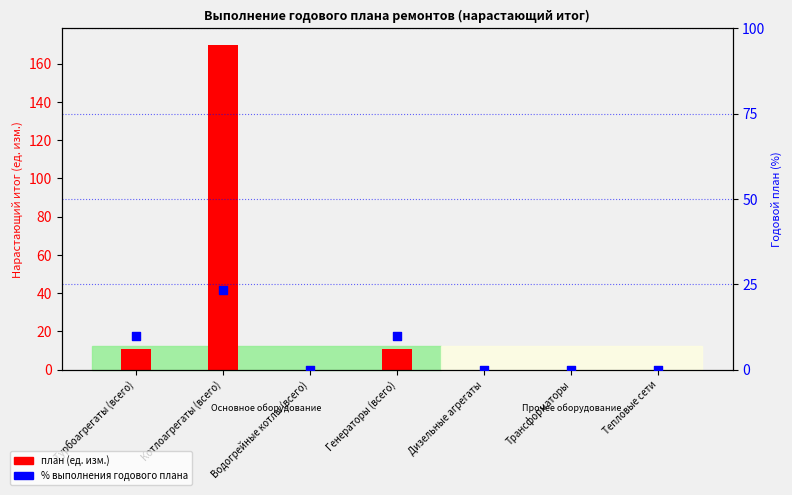

At how many categories does at least one series exceed 161?

1